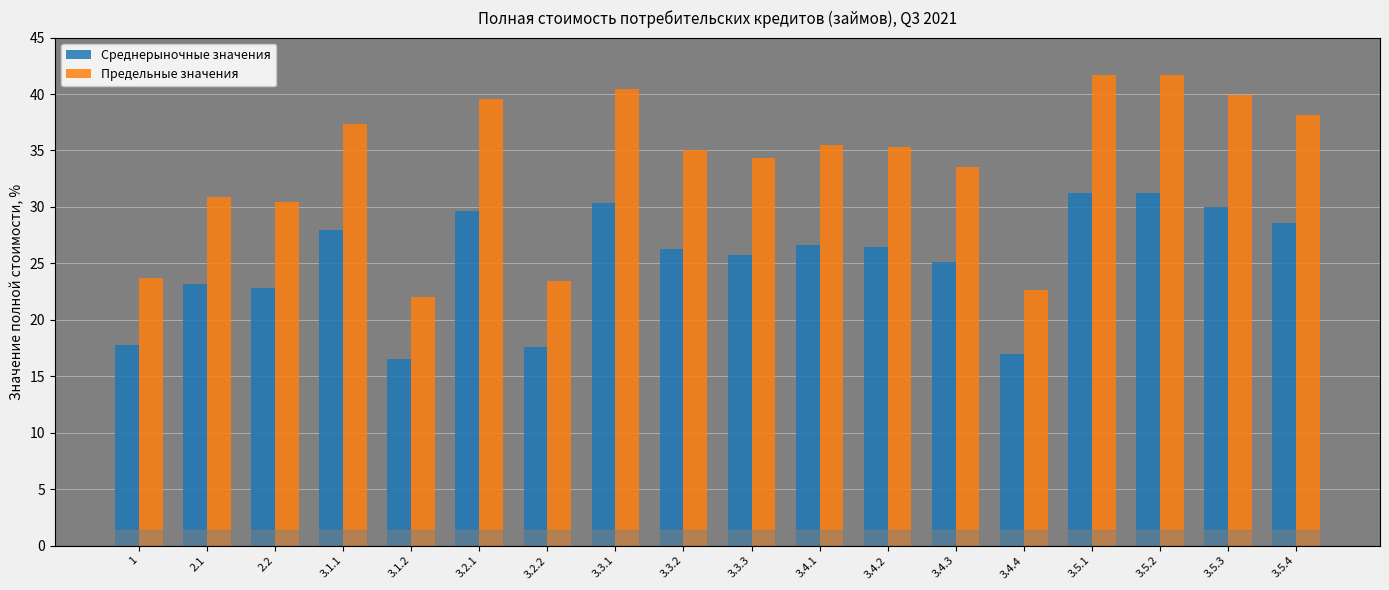

What is the lowest value of the Среднерыночные значения series?

16.5